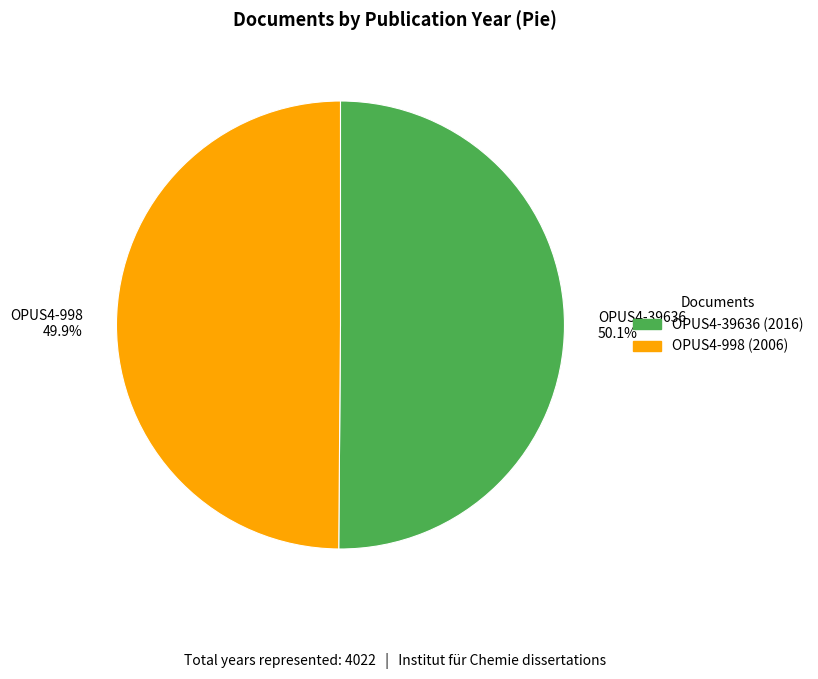

What is the total percentage of OPUS4-998 and OPUS4-39636?

100.0%